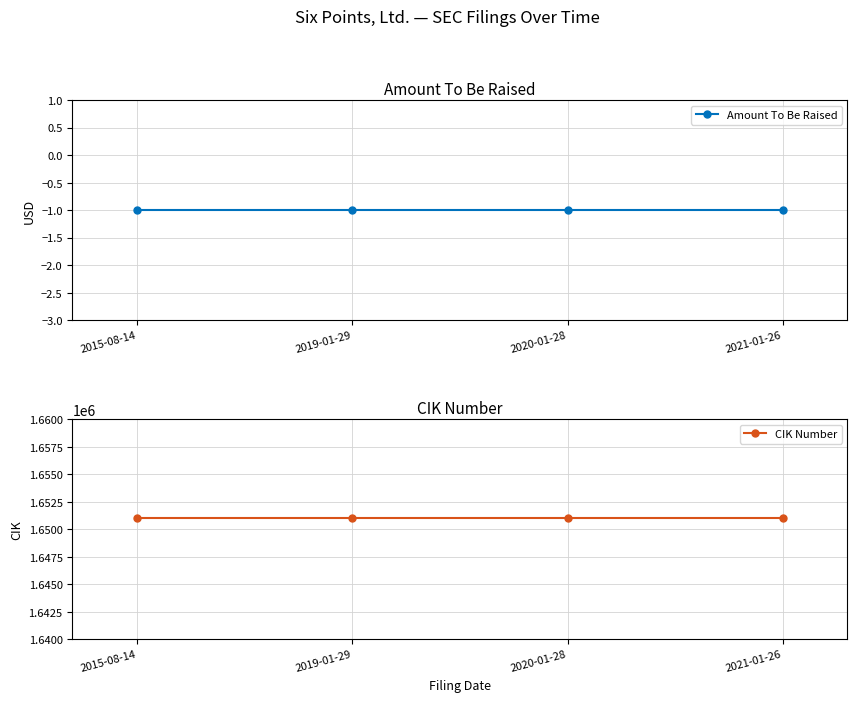

Reading left to right, extract all data points from this chart.

Amount To Be Raised: 2015-08-14=-1	2019-01-29=-1	2020-01-28=-1	2021-01-26=-1
CIK Number: 2015-08-14=1651012	2019-01-29=1651012	2020-01-28=1651012	2021-01-26=1651012